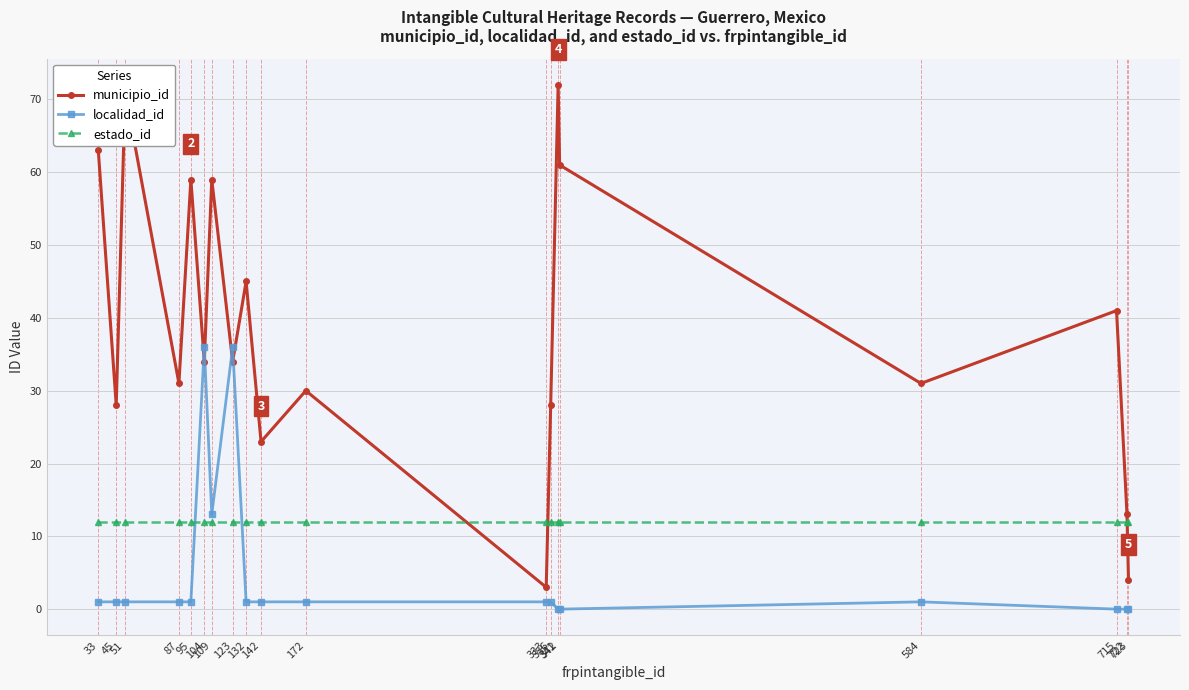

What is the greatest value displayed?

72